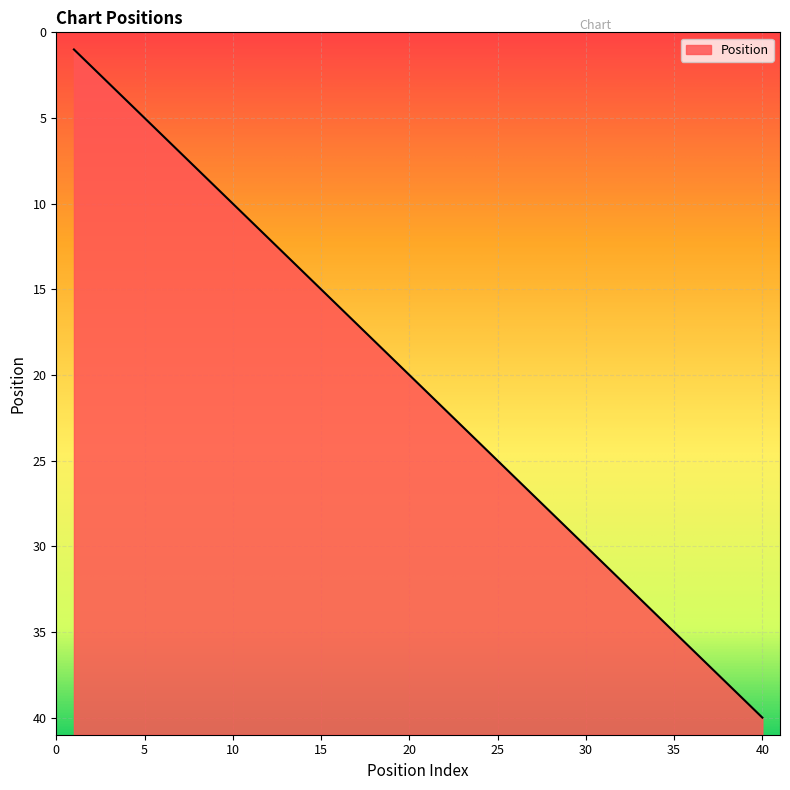

What is the difference between the maximum and minimum values?

39